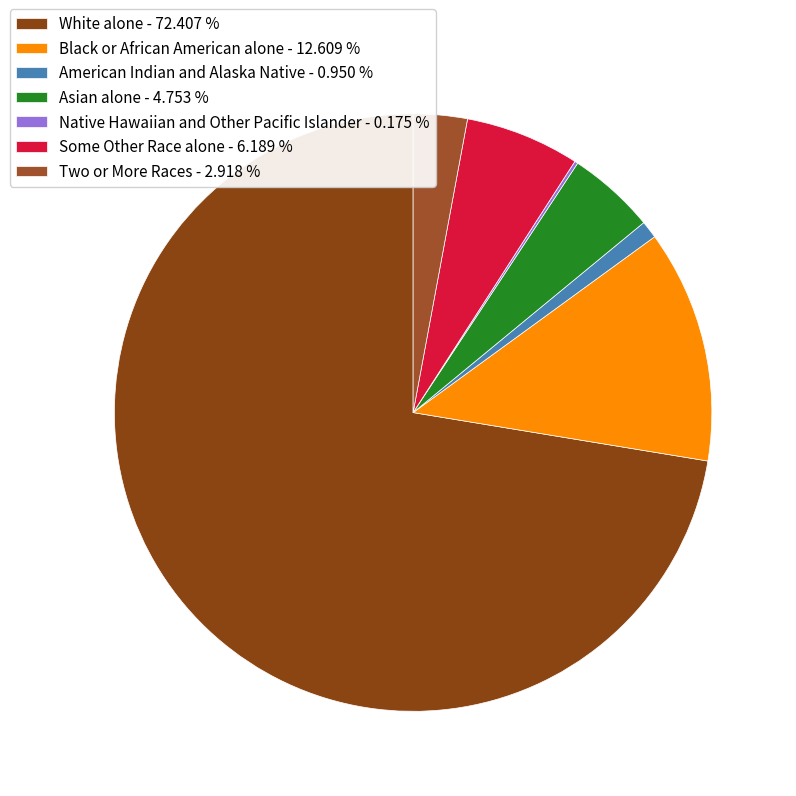

Which slice represents more than half of the pie?

White alone